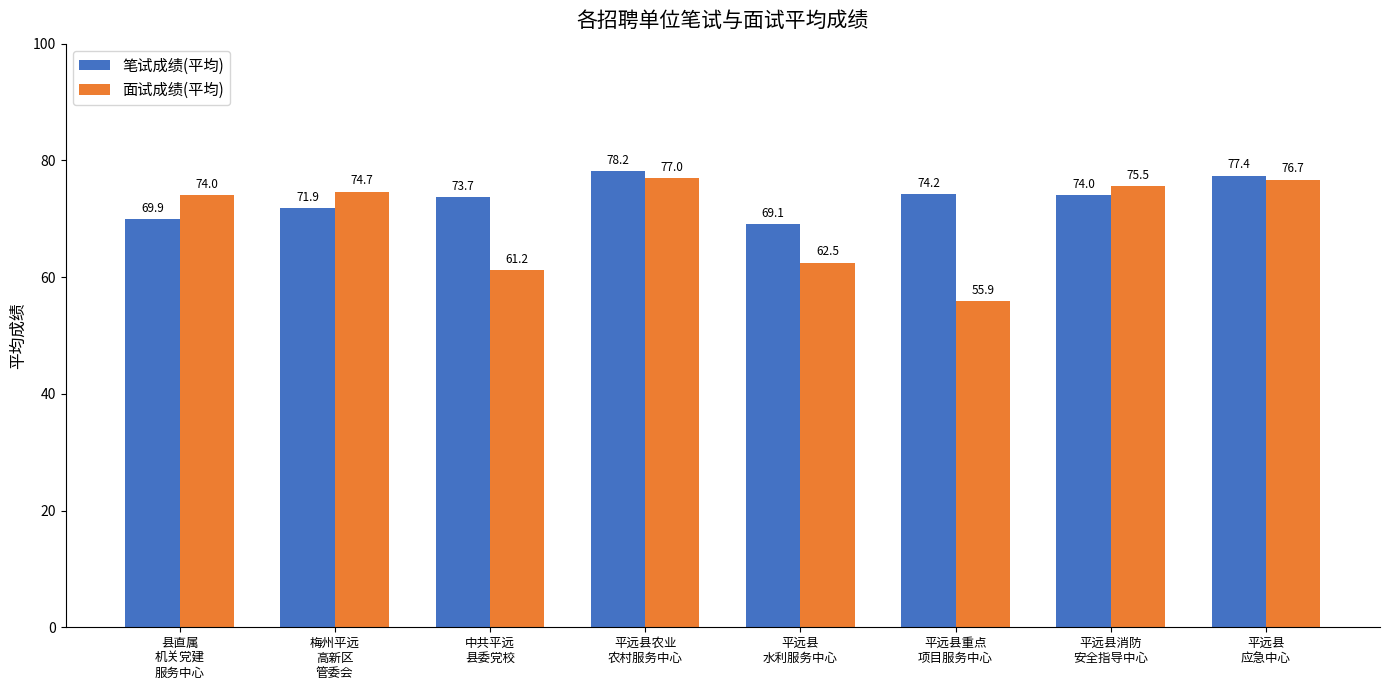

At which category is the sum across all series the highest?

平远县农业
农村服务中心